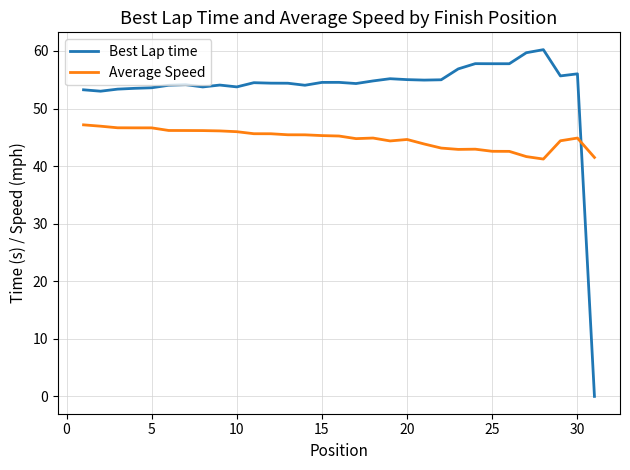

True or false: Average Speed and Best Lap time intersect in this chart.

True